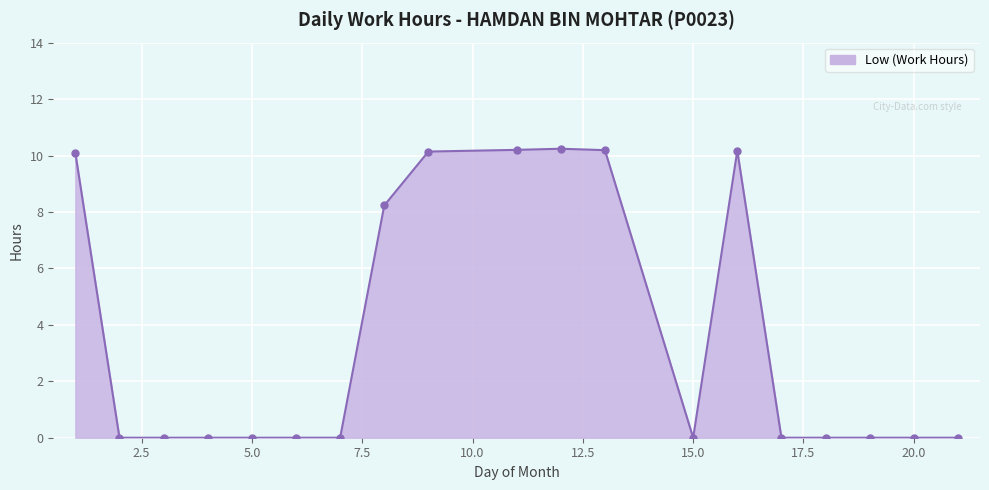

What is the maximum value shown in the chart?

10.2